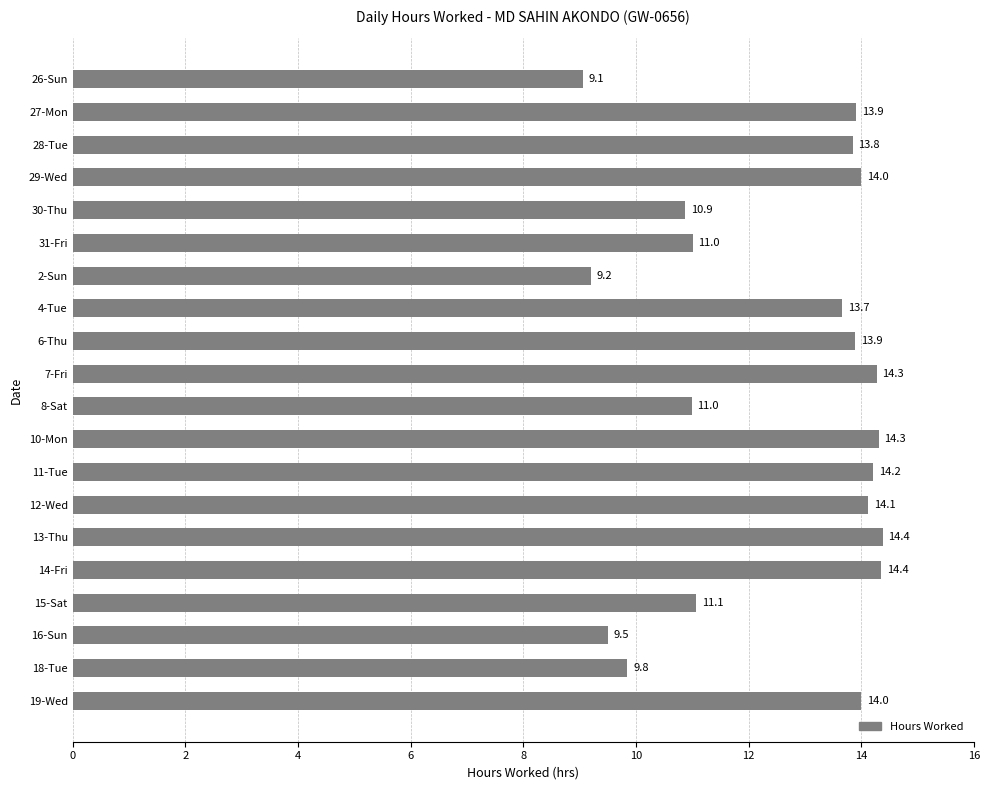

What is the smallest value displayed?

9.1